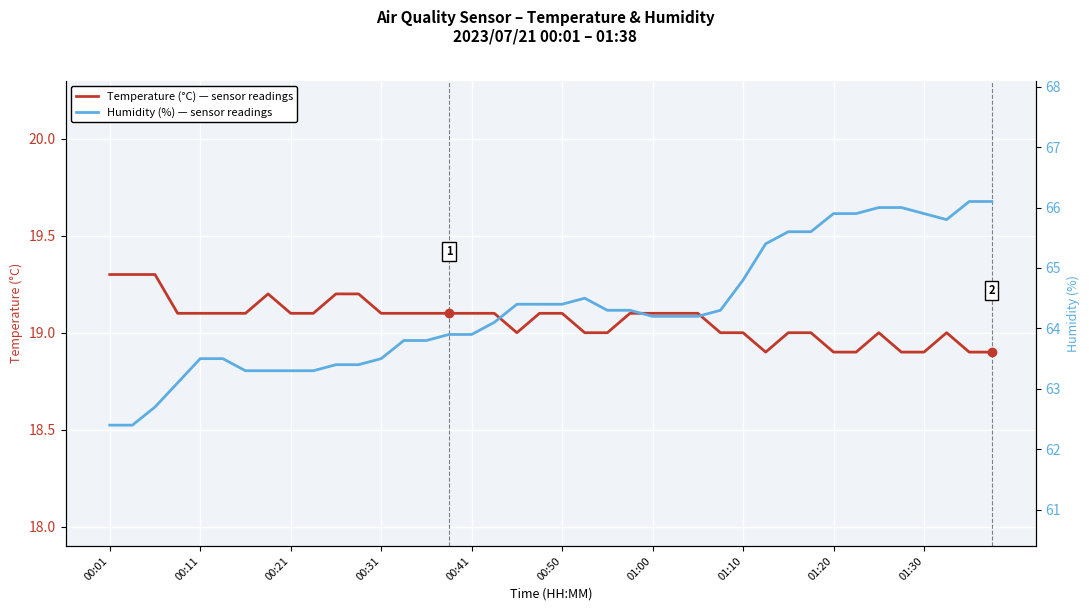

What value does the Temperature (°C) series have at 00:11?

19.1